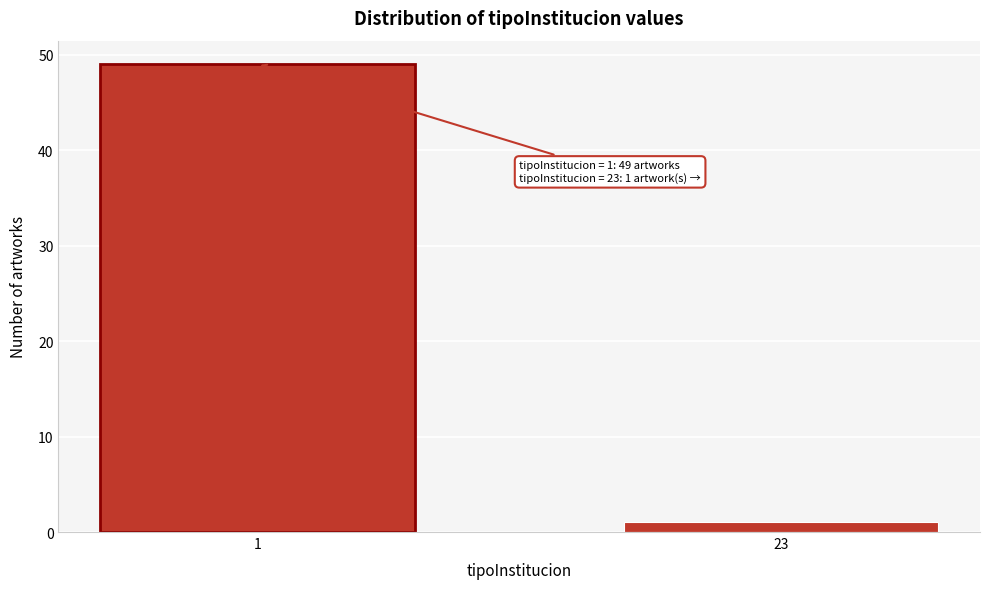

Reading right to left, transcribe all the data shown in this chart.

1	49